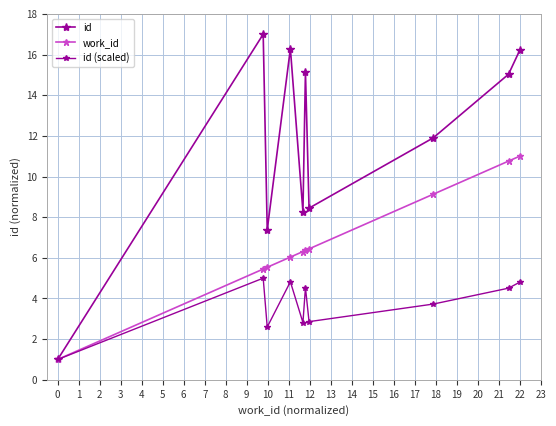

Rank the series by their maximum value, from highest to lowest.

id, work_id, id (scaled)